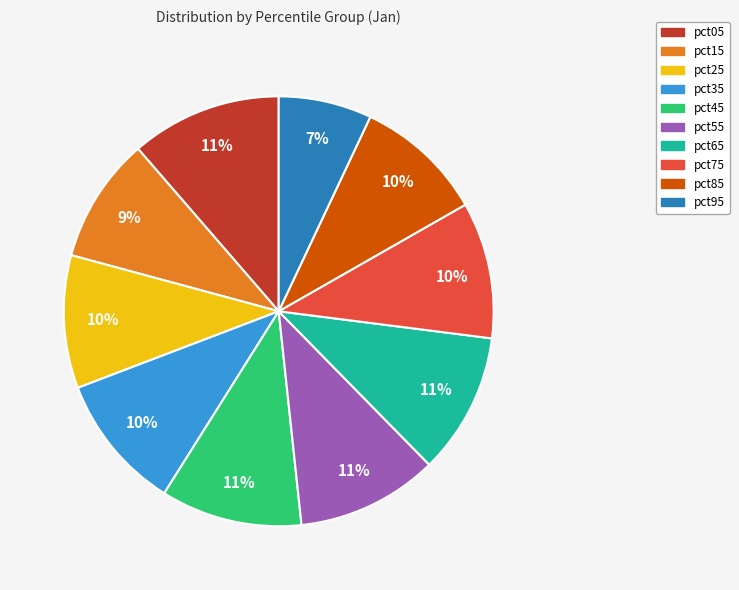

To the nearest percent, what portion does pct35 represent?

10%